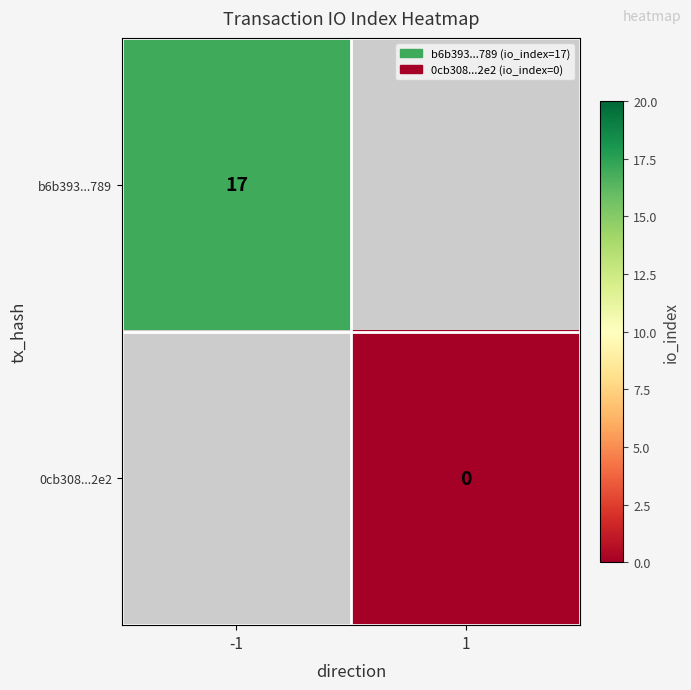

Is the value of b6b393...789 at -1 greater than the value of 0cb308...2e2 at 1?

Yes